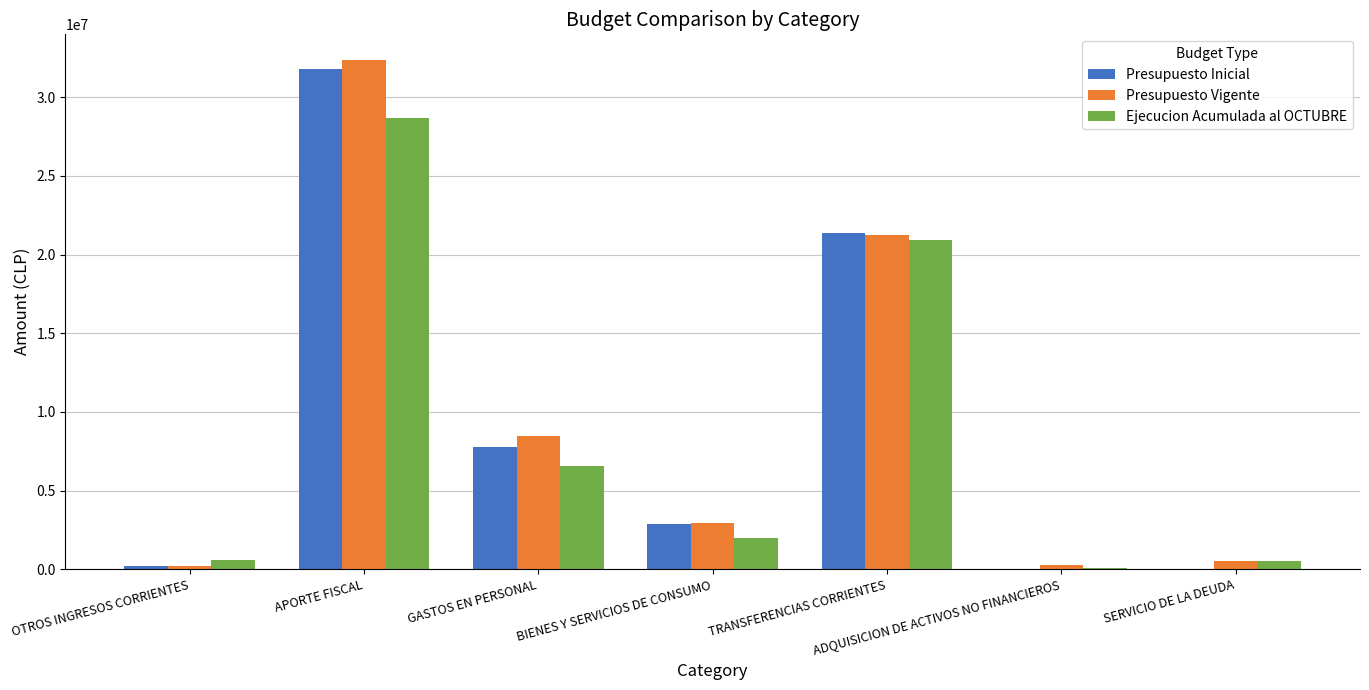

Which category has the highest value in the Presupuesto Vigente series?

APORTE FISCAL